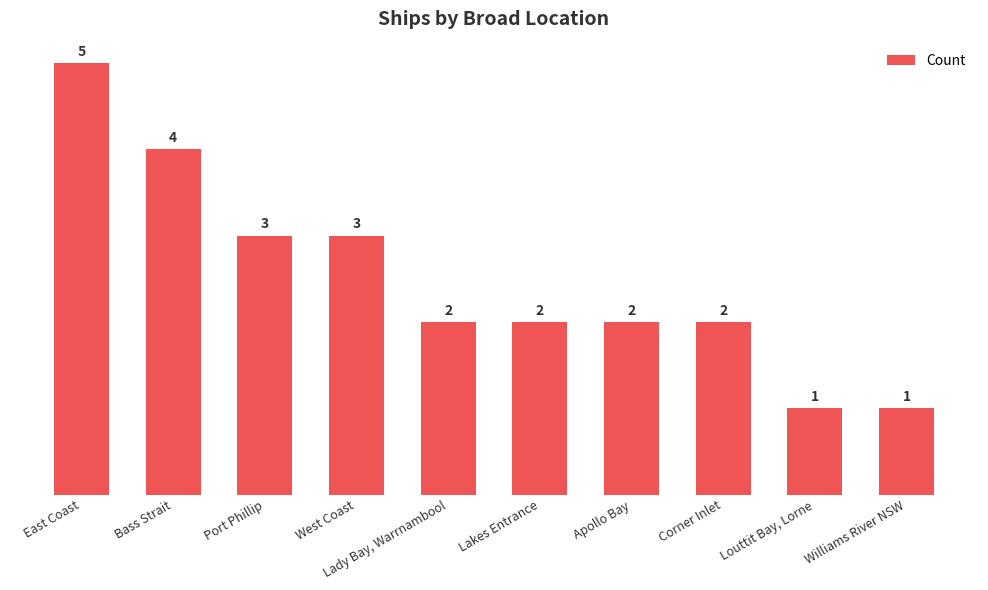

Between Bass Strait and Lady Bay, Warrnambool, which is larger?

Bass Strait